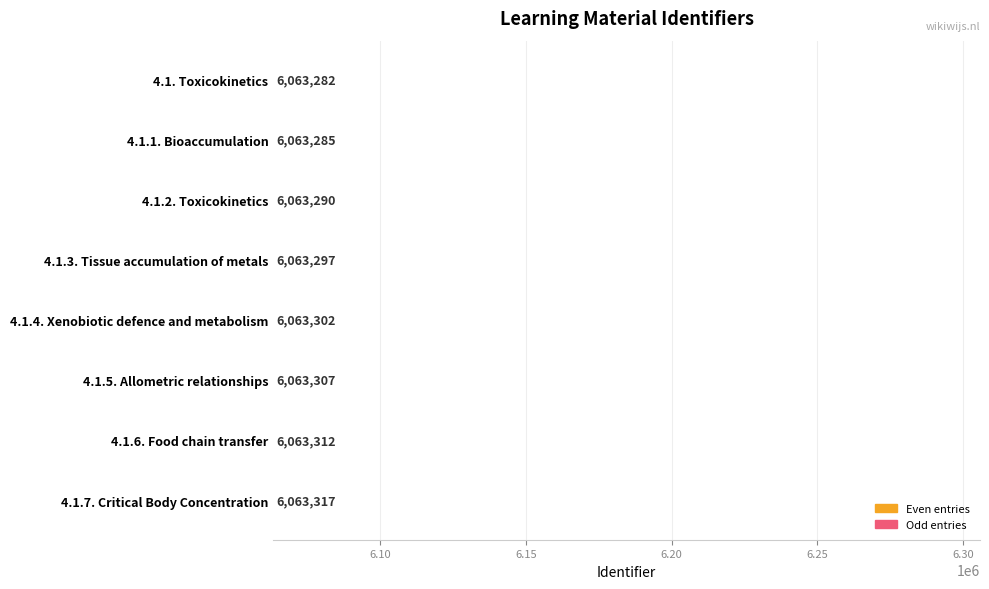

Read the value at 4.1.5. Allometric relationships, to the nearest 10.

6063310